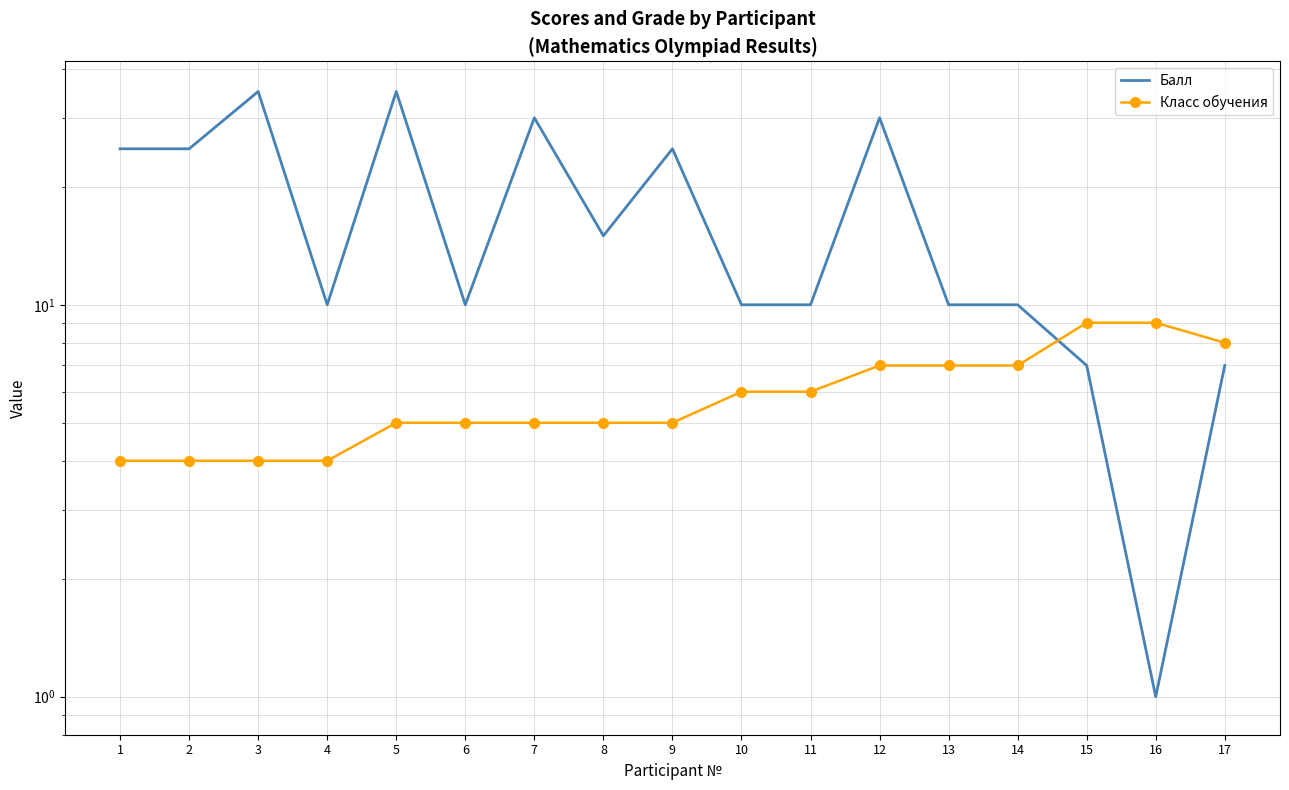

True or false: Балл has a value of 4 at 17.

False